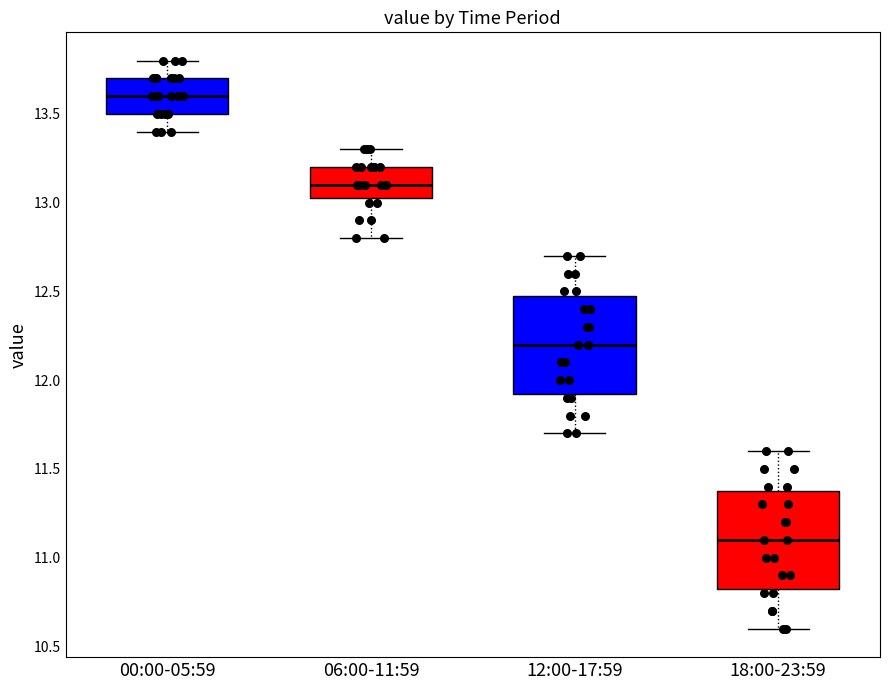

Where does the lower whisker of the box for 00:00-05:59 end on the y-axis? The values are not printed on the chart, so give them approximately, as read against the axis.

13.40